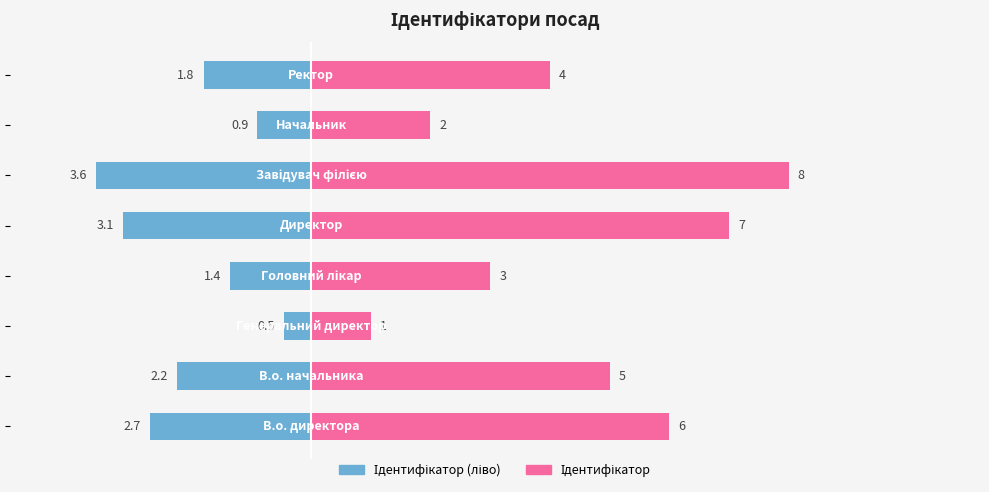

At how many categories does at least one series exceed -1?

8